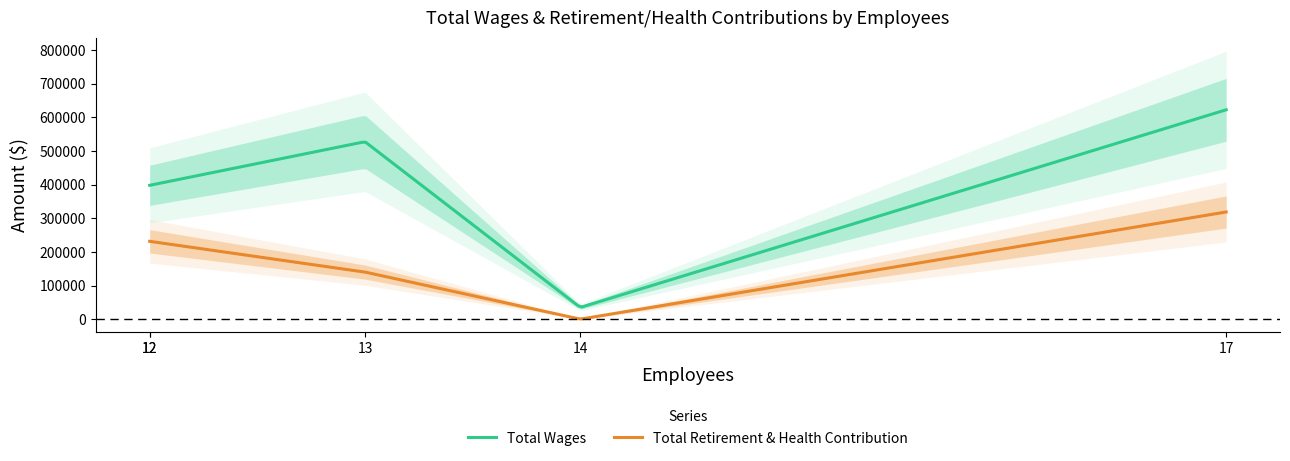

True or false: Total Retirement & Health Contribution and Total Wages cross at least once.

False